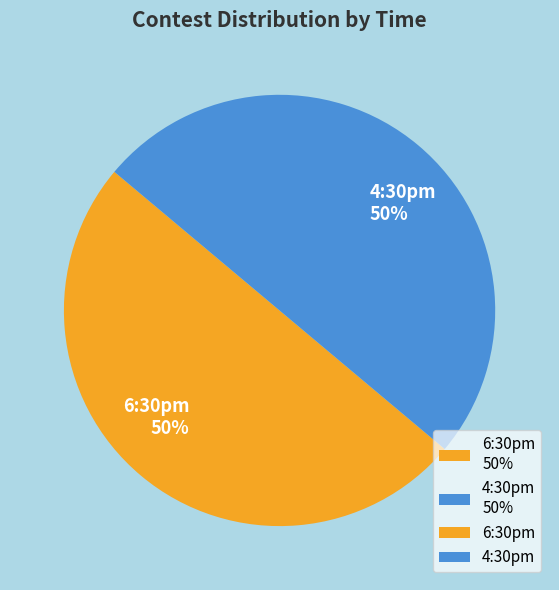

Do 4:30pm 50% and 6:30pm 50% together represent more than half of the pie?

Yes